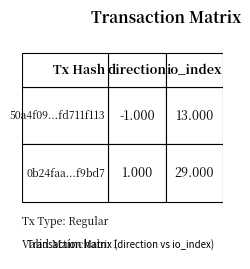

Reading right to left, transcribe all the data shown in this chart.

50a4f09af32308866e5757e946c314fd711f113: 13	-1
0b24faa9548d80928e2ecbe5880574d3d1f9bd7: 29	1